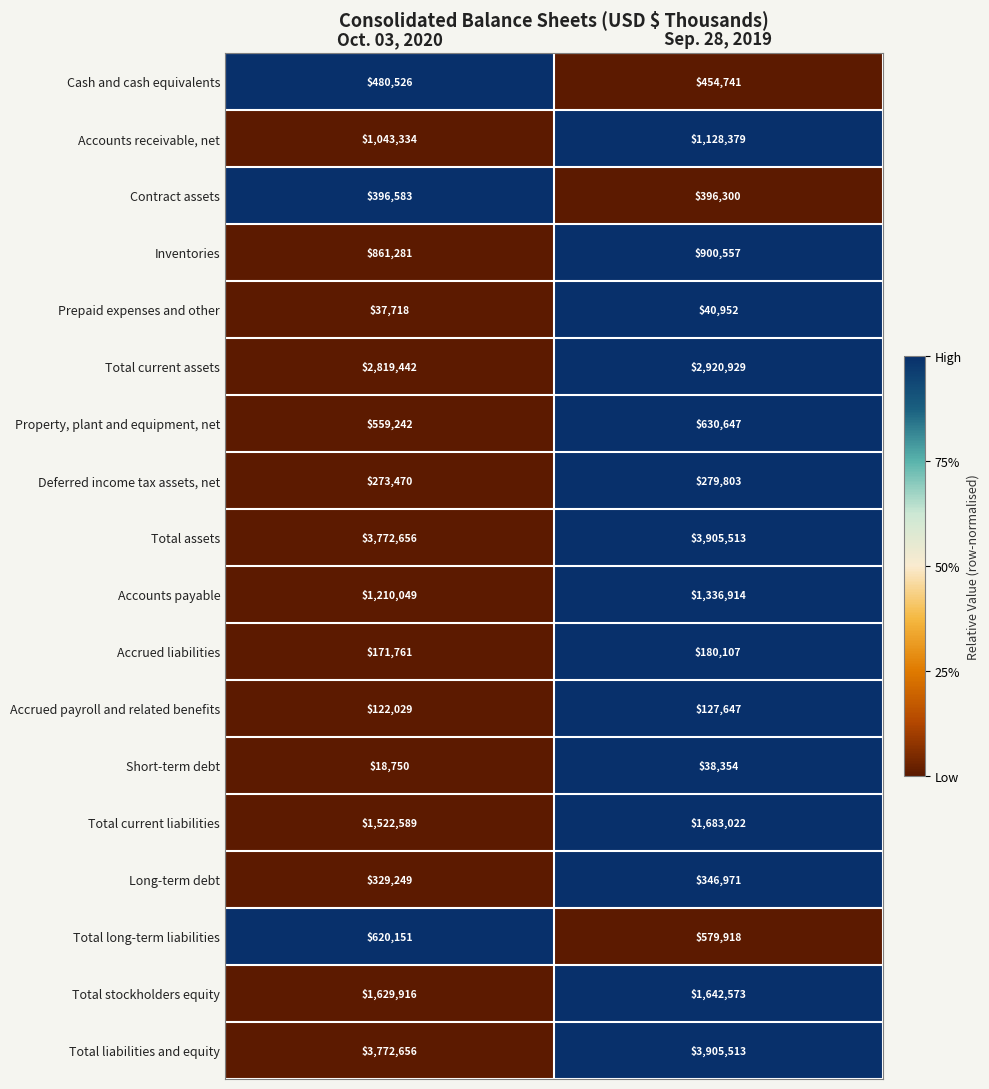

Is it true that Long-term debt equals 346971 at Sep. 28, 2019?

True